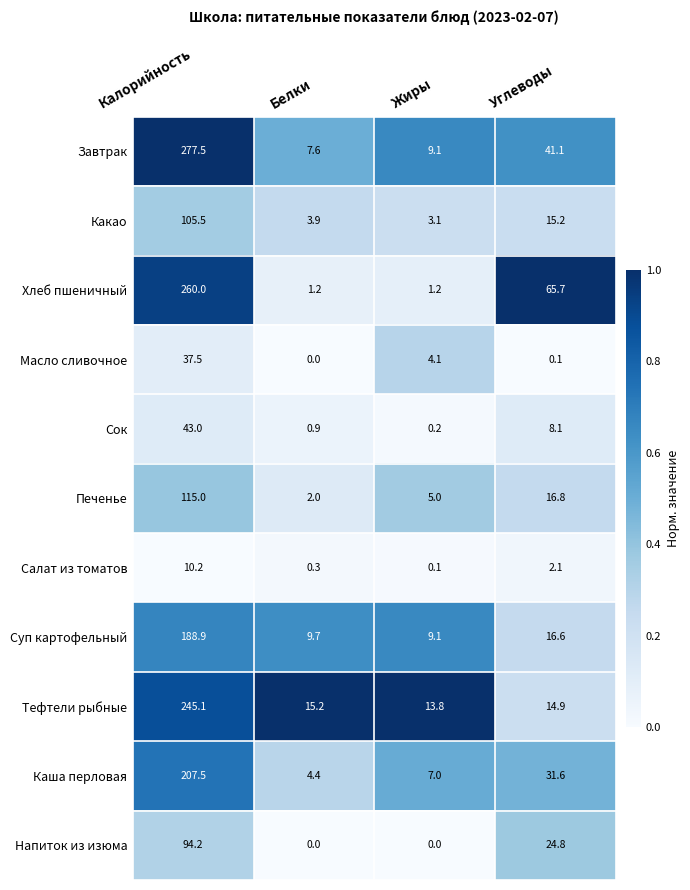

List the series in order of their peak value, lowest first.

Салат из томатов, Масло сливочное, Сок, Напиток из изюма, Какао, Печенье, Суп картофельный, Каша перловая, Тефтели рыбные, Хлеб пшеничный, Завтрак